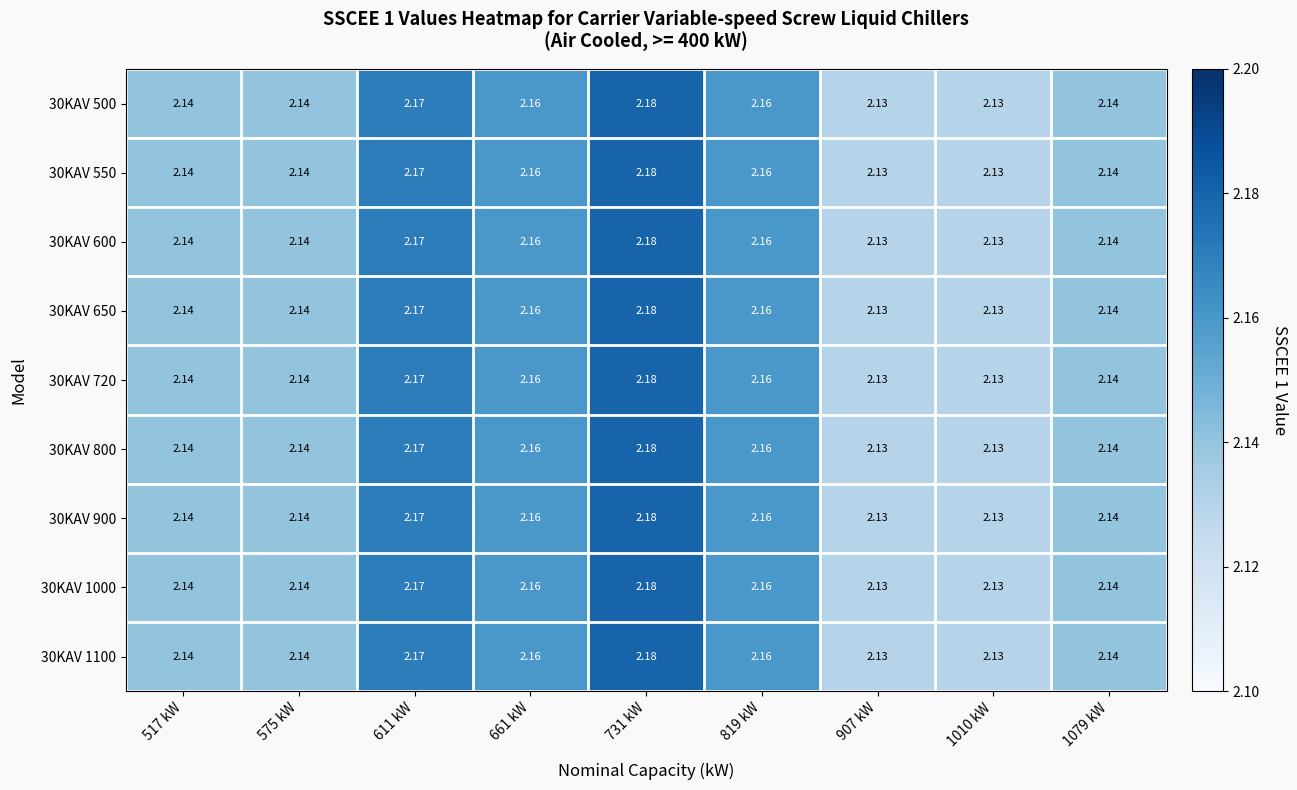

Is the value of 30KAV 800 at 517 kW greater than the value of 30KAV 550 at 907 kW?

Yes